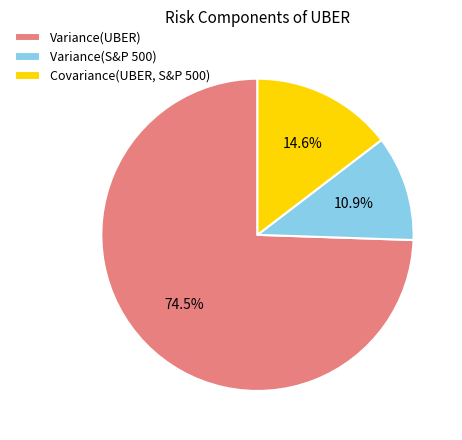

Is there any slice that represents more than half of the pie?

Yes